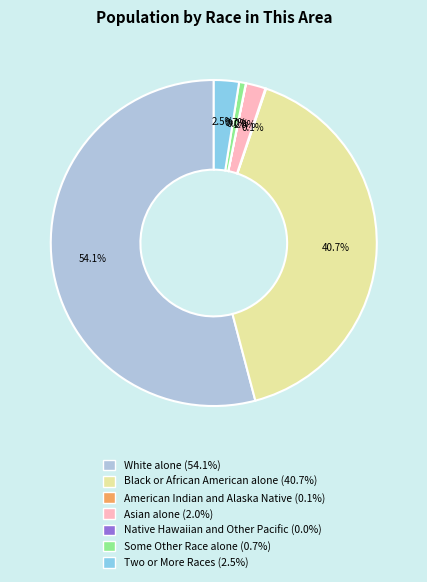

What is the largest slice in the pie chart?

White alone